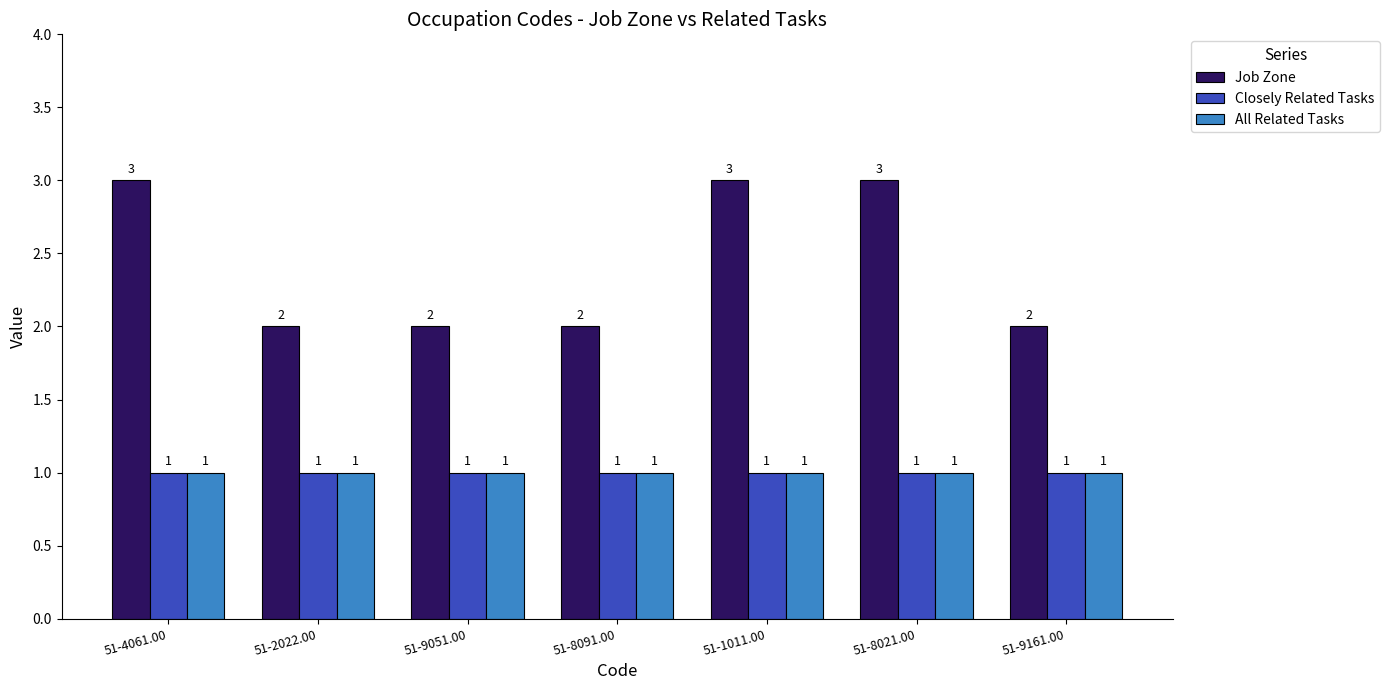

Between 51-1011.00 and 51-9161.00, which series saw the biggest shift?

Job Zone